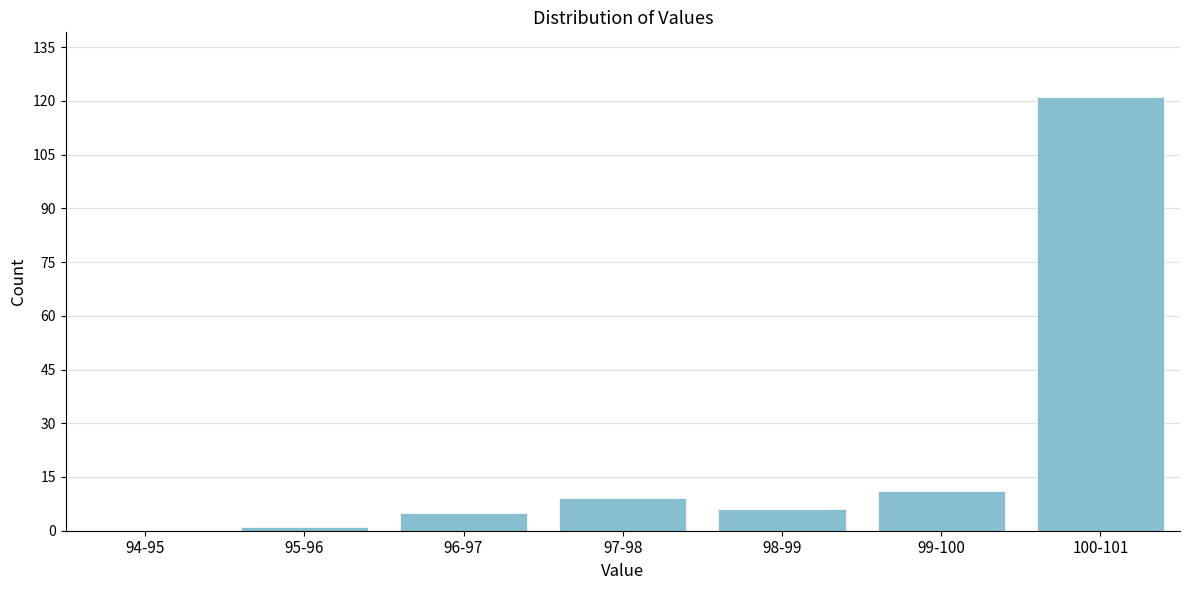

The value at 94-95 is 0. True or false?

True